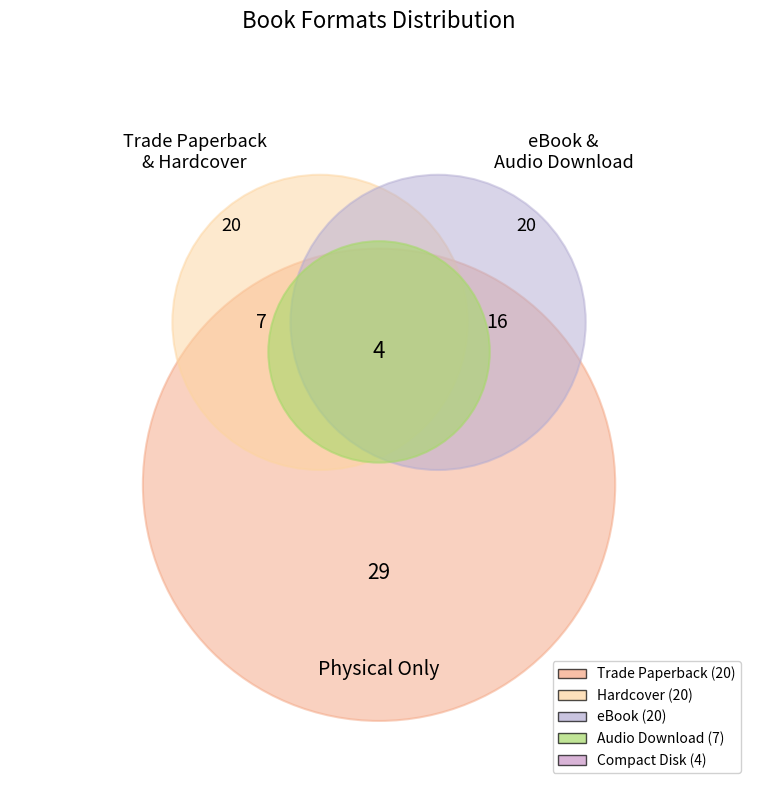

Combined, what portion of the pie is Trade Paperback and Compact Disk?

33.8%